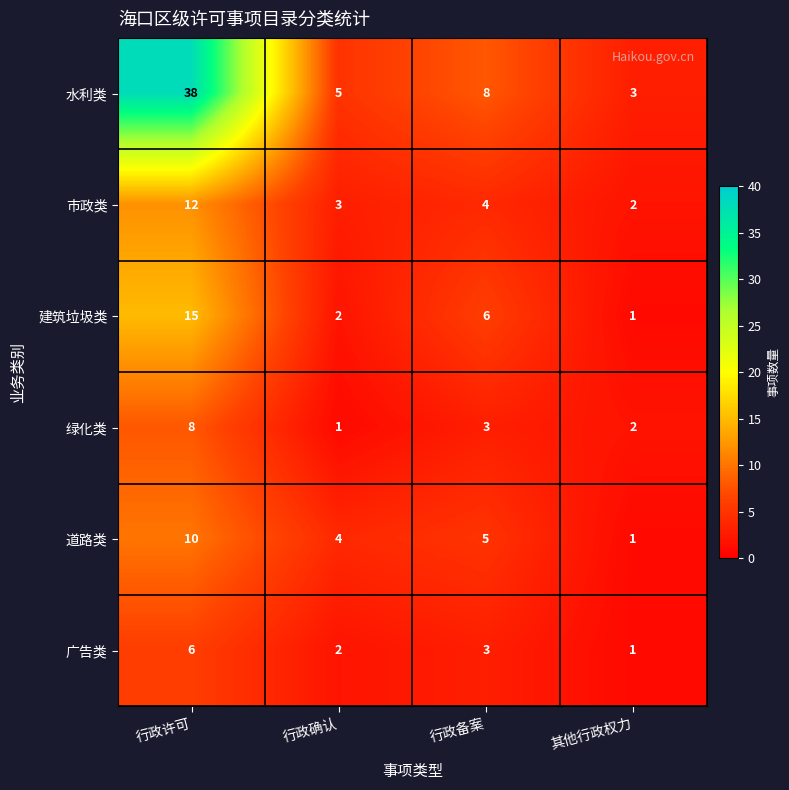

How many series are shown in this chart?

6